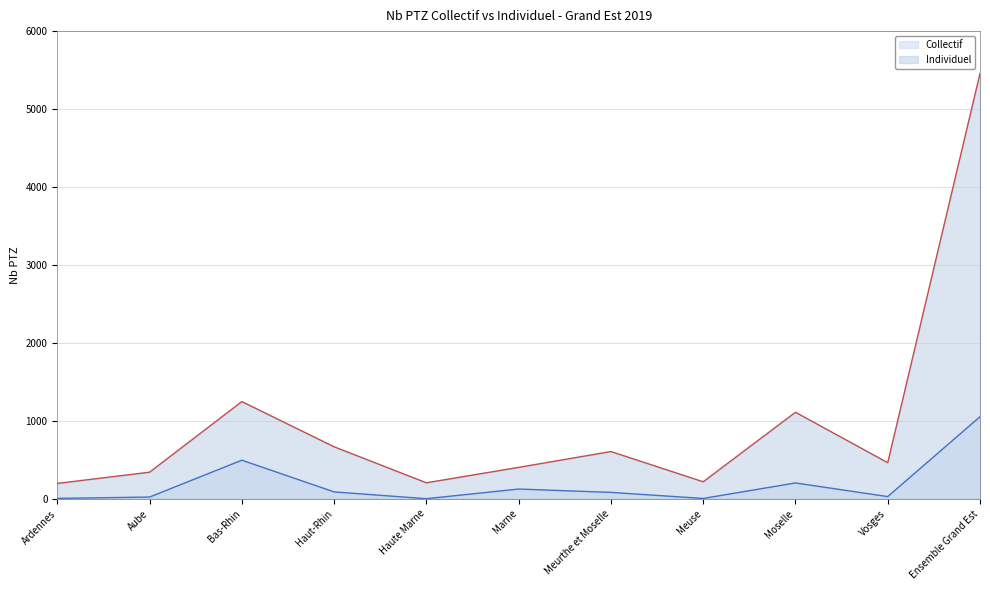

Reading left to right, what are all the values shown in this chart?

Collectif: Ardennes=5	Aube=22	Bas-Rhin=495	Haut-Rhin=88	Haute Marne=1	Marne=125	Meurthe et Moselle=82	Meuse=4	Moselle=203	Vosges=28	Ensemble Grand Est=1053
Individuel: Ardennes=197	Aube=341	Bas-Rhin=1247	Haut-Rhin=667	Haute Marne=205	Marne=403	Meurthe et Moselle=606	Meuse=218	Moselle=1110	Vosges=463	Ensemble Grand Est=5457